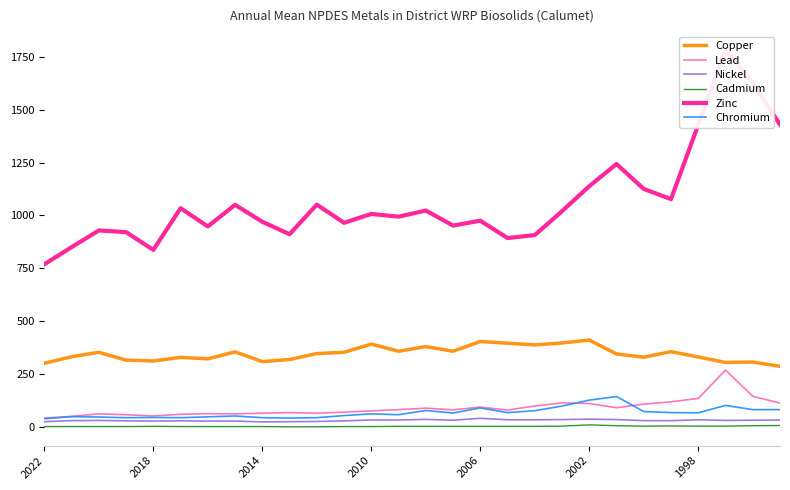

Is the value of Chromium at 19 greater than the value of Zinc at 10?

No